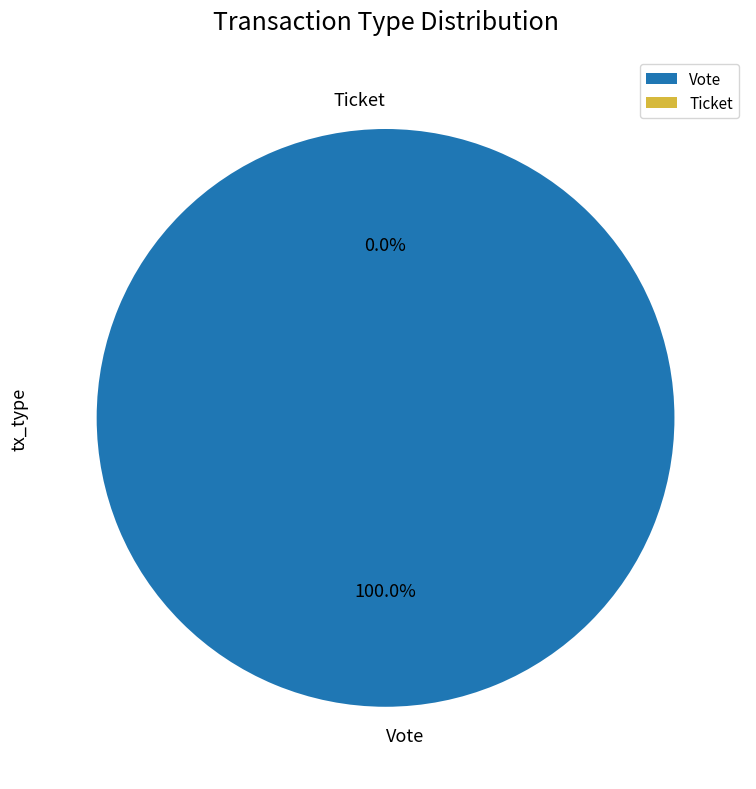

Which slice represents more than half of the pie?

Vote